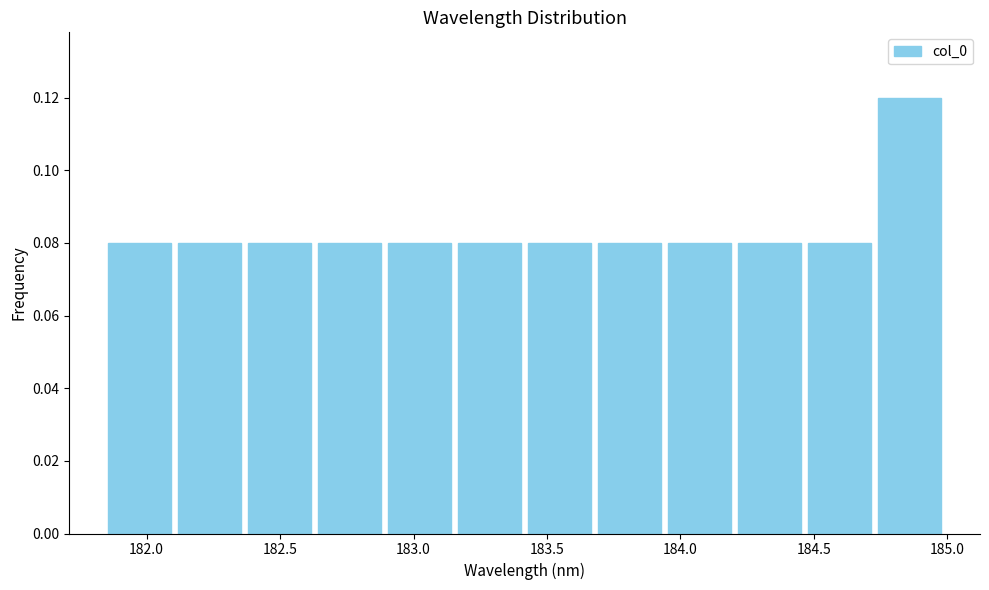

Reading left to right, transcribe this chart: for each bar, give the range it covers on the x-axis and its height. Neither the bar edges nor the heights are printed on the chart, so give them approximately, as read against the axes.

181.85 to 182.10: 0.08
182.10 to 182.35: 0.08
182.35 to 182.65: 0.08
182.65 to 182.90: 0.08
182.90 to 183.15: 0.08
183.15 to 183.40: 0.08
183.40 to 183.70: 0.08
183.70 to 183.95: 0.08
183.95 to 184.20: 0.08
184.20 to 184.45: 0.08
184.45 to 184.75: 0.08
184.75 to 185.00: 0.12